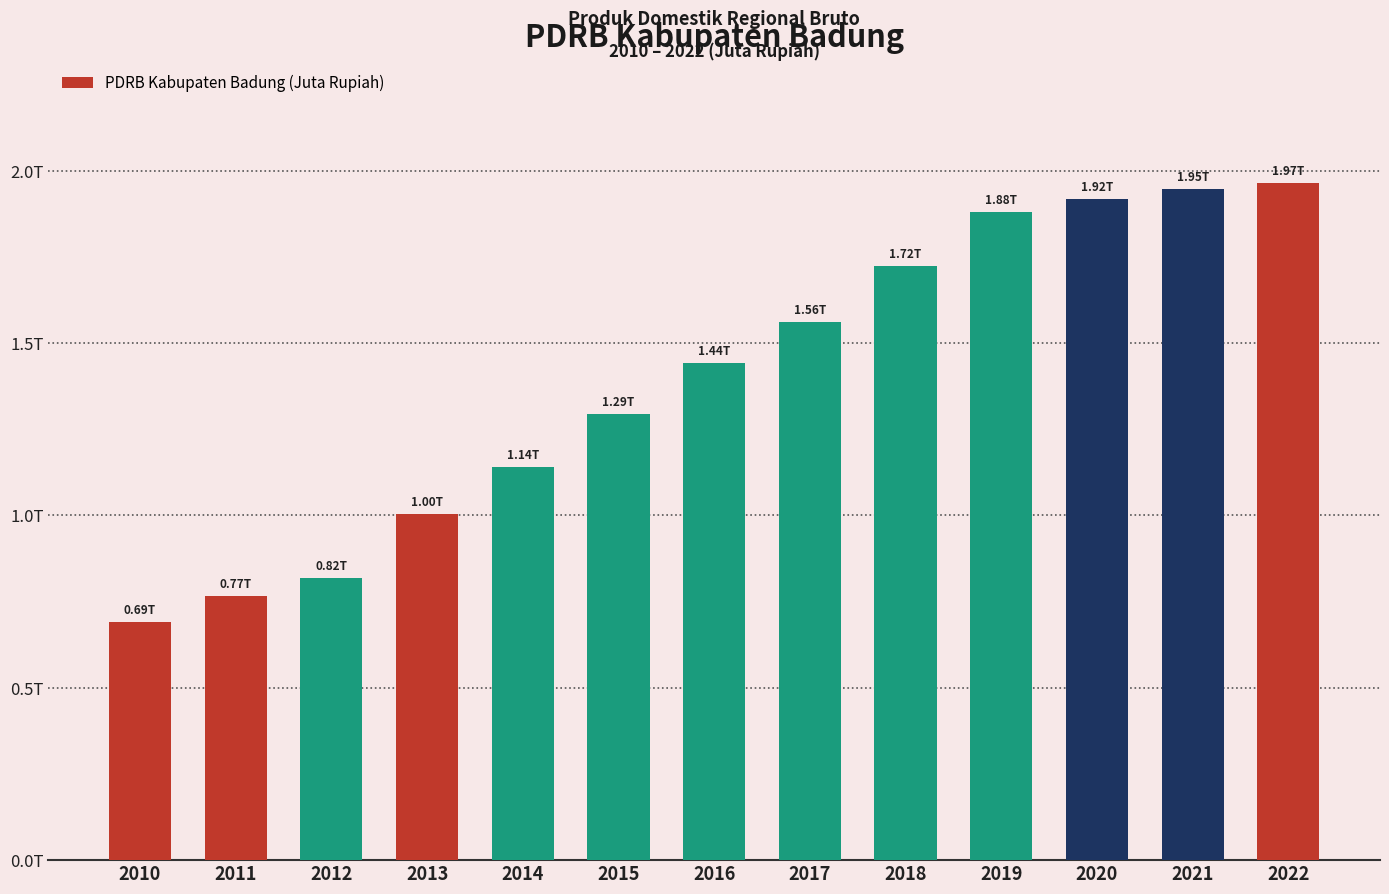

Are the bars grouped side by side (vs. stacked)?

No